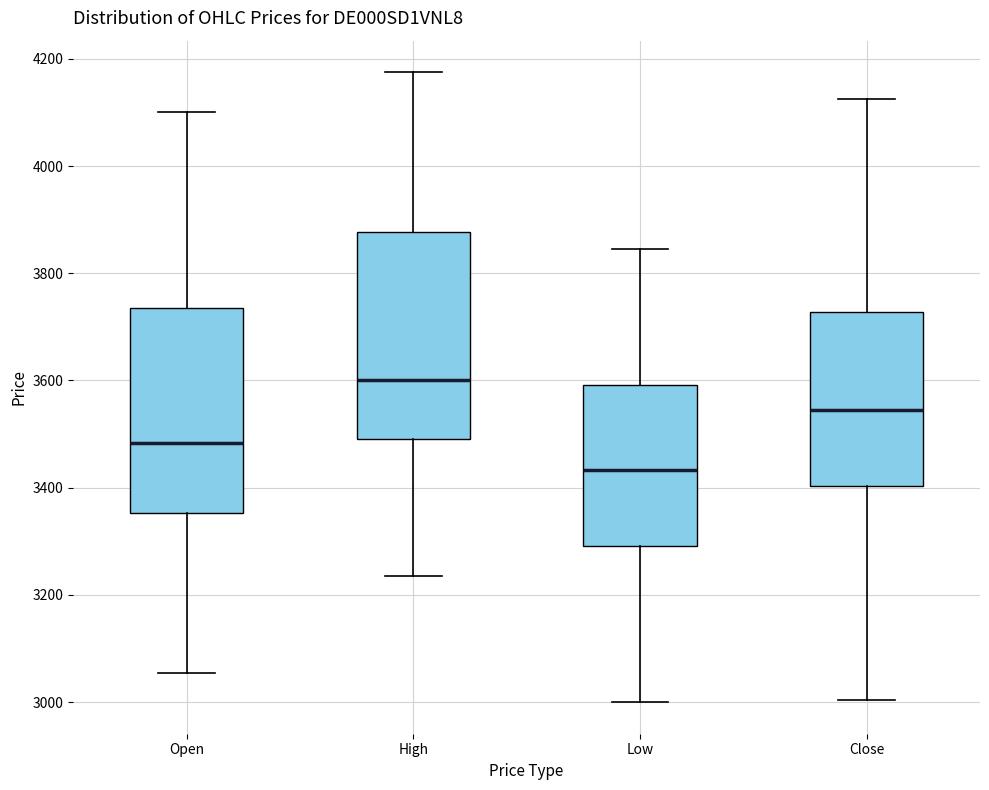

Reading left to right, read every box against the y-axis: the position of its median line, the range the box covers, and the ends of its whiskers. The values are not printed on the chart, so give them approximately, as read against the axis.

Open: median 3480, box 3360 to 3740, whiskers 3060 to 4100
High: median 3600, box 3500 to 3880, whiskers 3240 to 4180
Low: median 3440, box 3300 to 3600, whiskers 3000 to 3840
Close: median 3540, box 3400 to 3720, whiskers 3000 to 4120